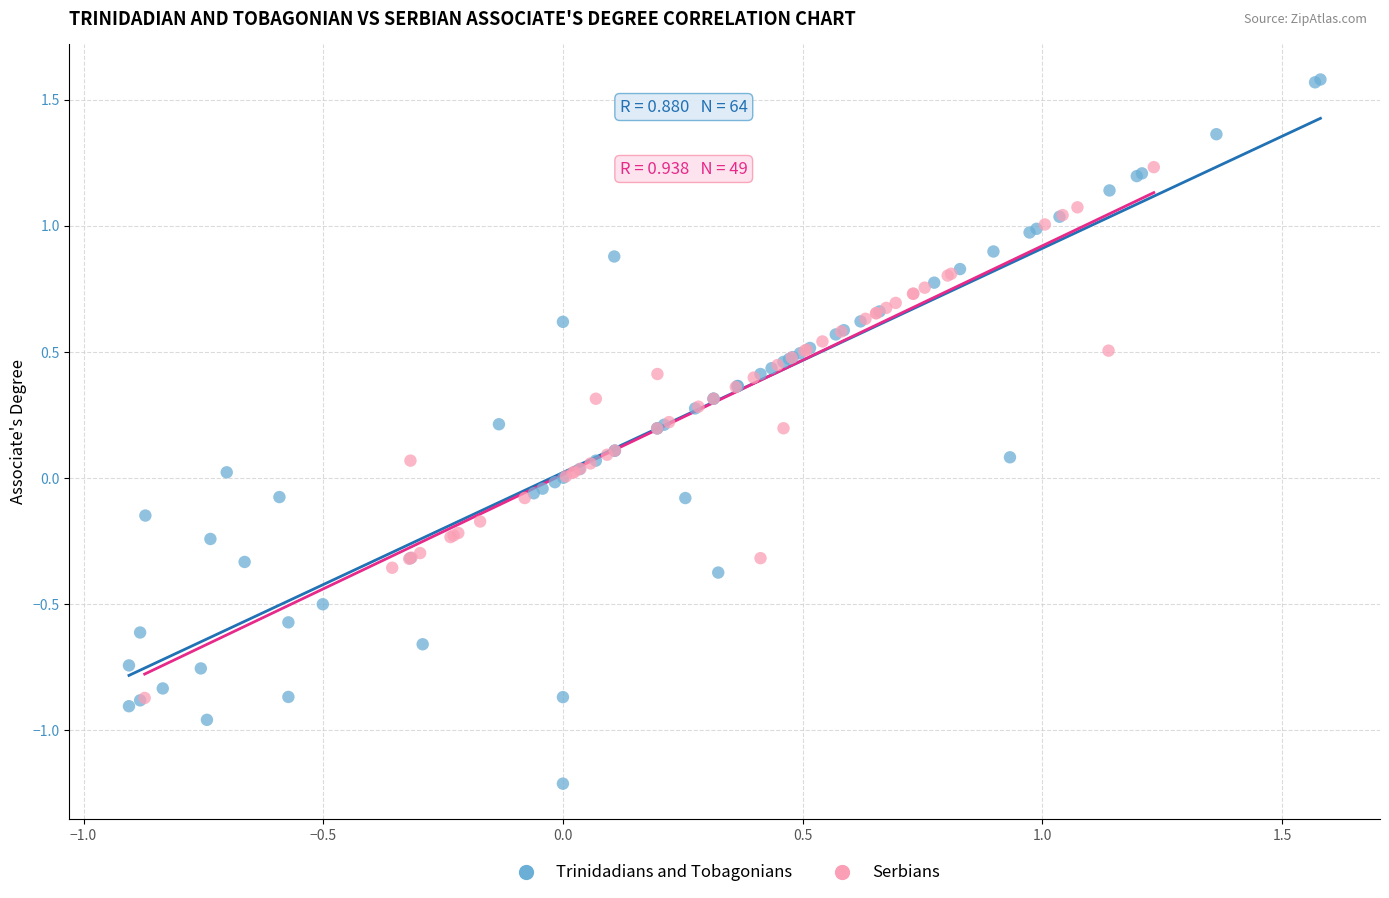

Which series contains the highest Y value?

Trinidadians and Tobagonians